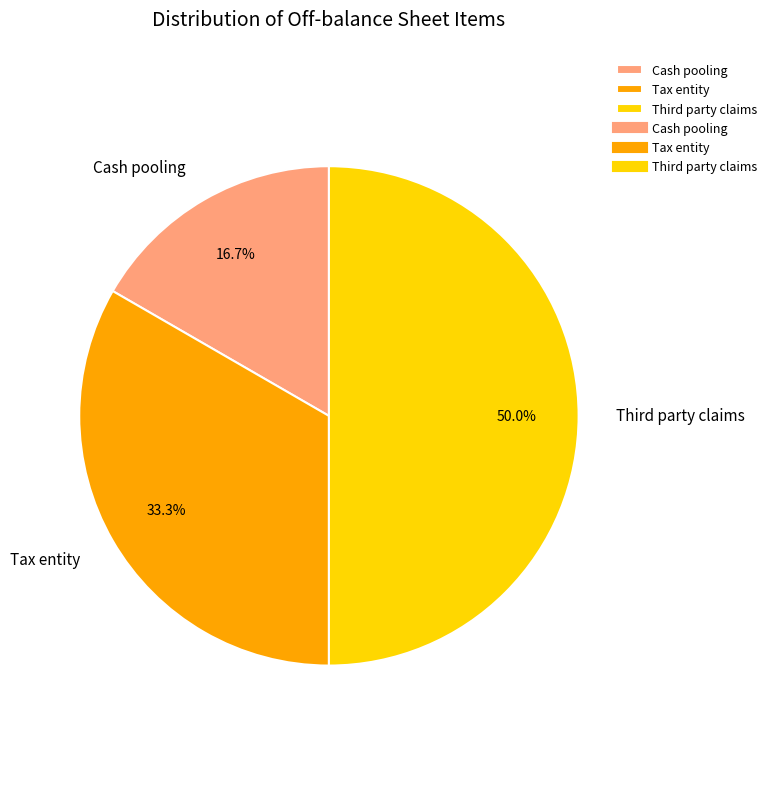

How many slices are in this pie chart?

3